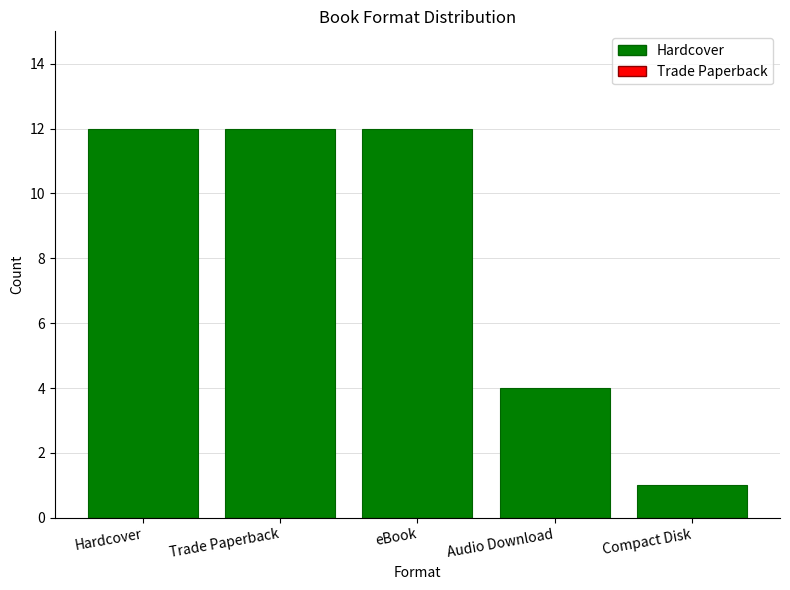

Approximately how many times larger is the value at Trade Paperback compared to Audio Download?

3.0